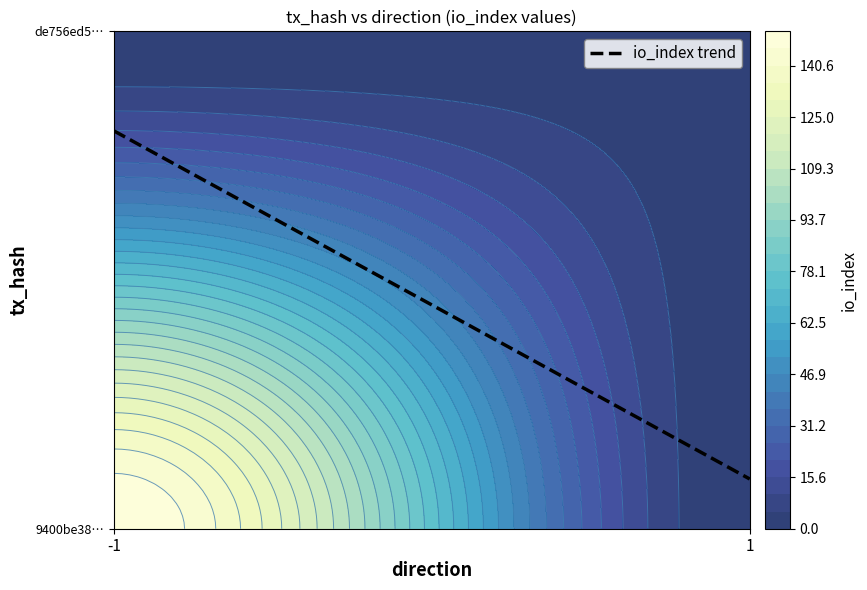

The value of 9400be382e25e7de063a8924eeb183bd8160afd at io_index is 151. True or false?

True